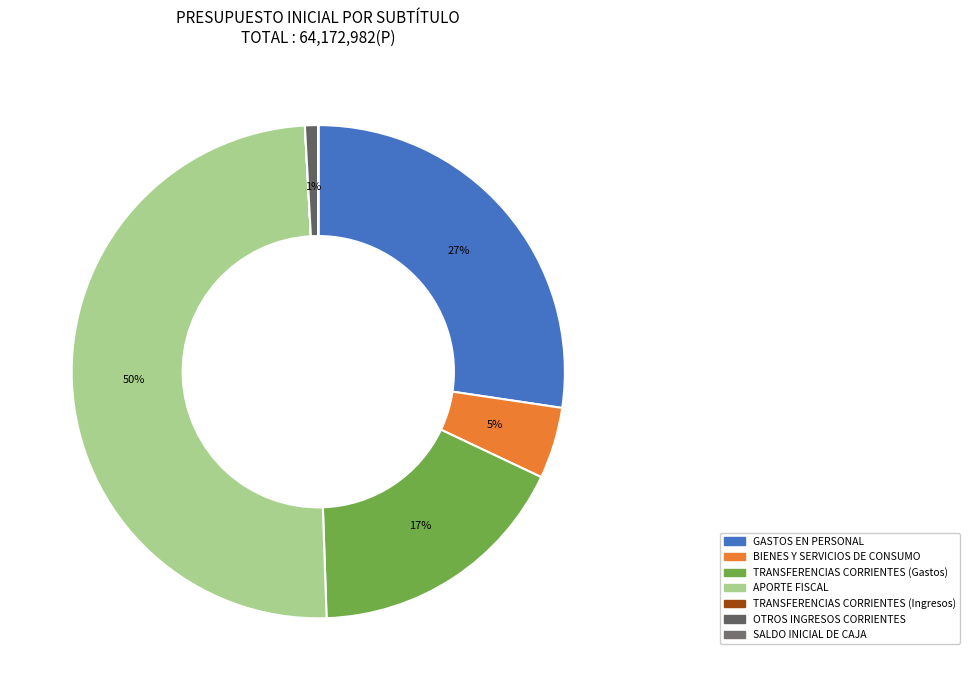

What is the change in value from BIENES Y SERVICIOS DE CONSUMO to APORTE FISCAL?

+28870620